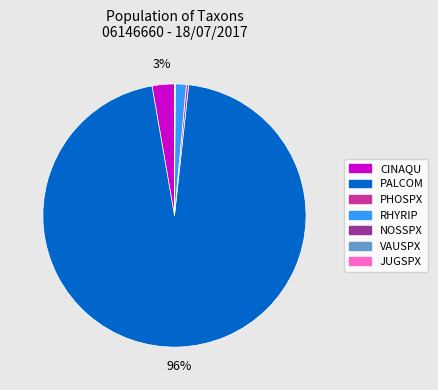

Is it true that CINAQU is 3% of the pie?

True